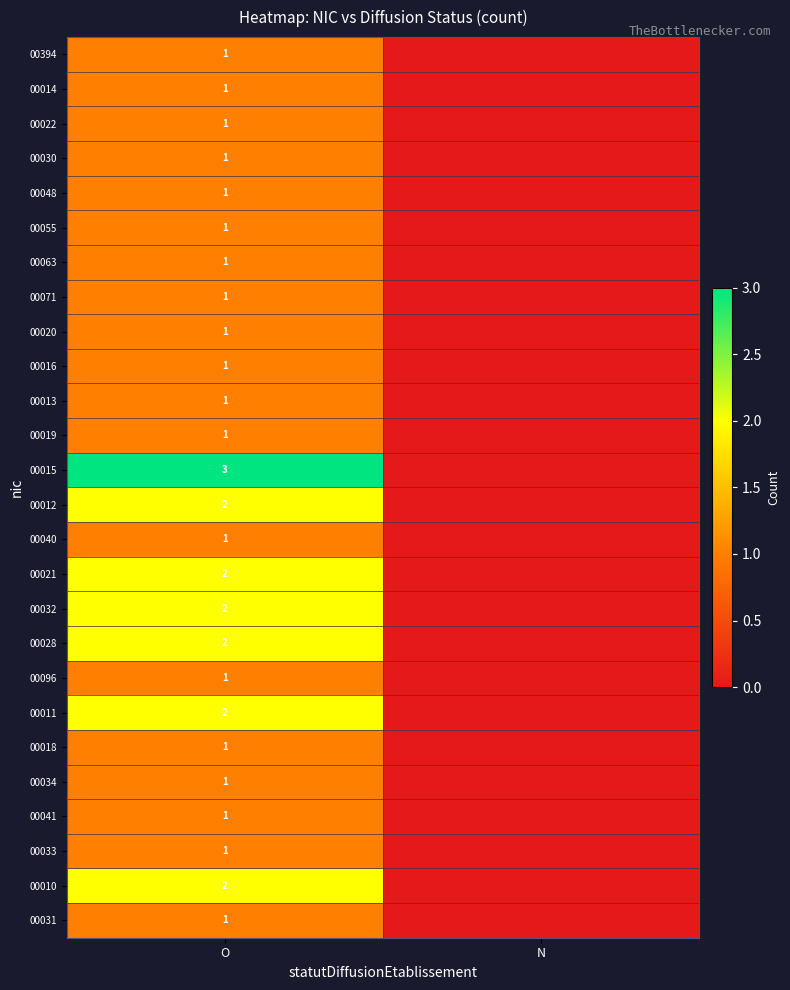

The 00028 series shows 2 at O. True or false?

True